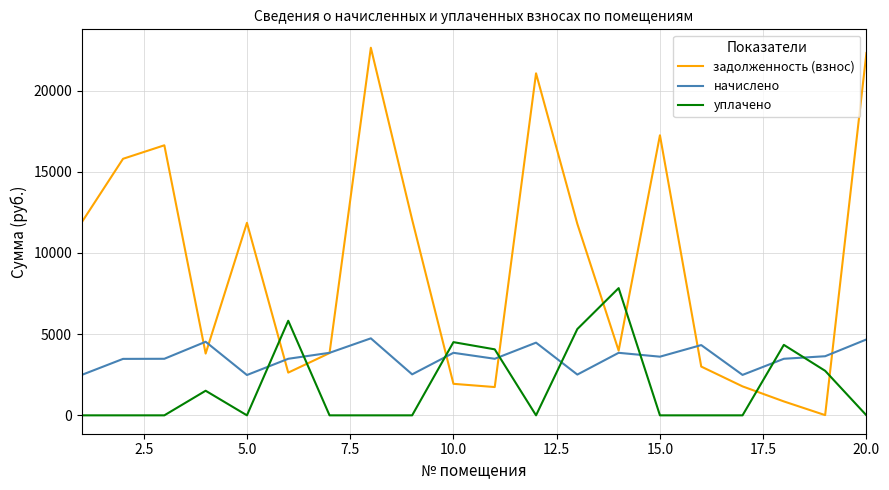

Which series has the widest spread of values?

задолженность (взнос)